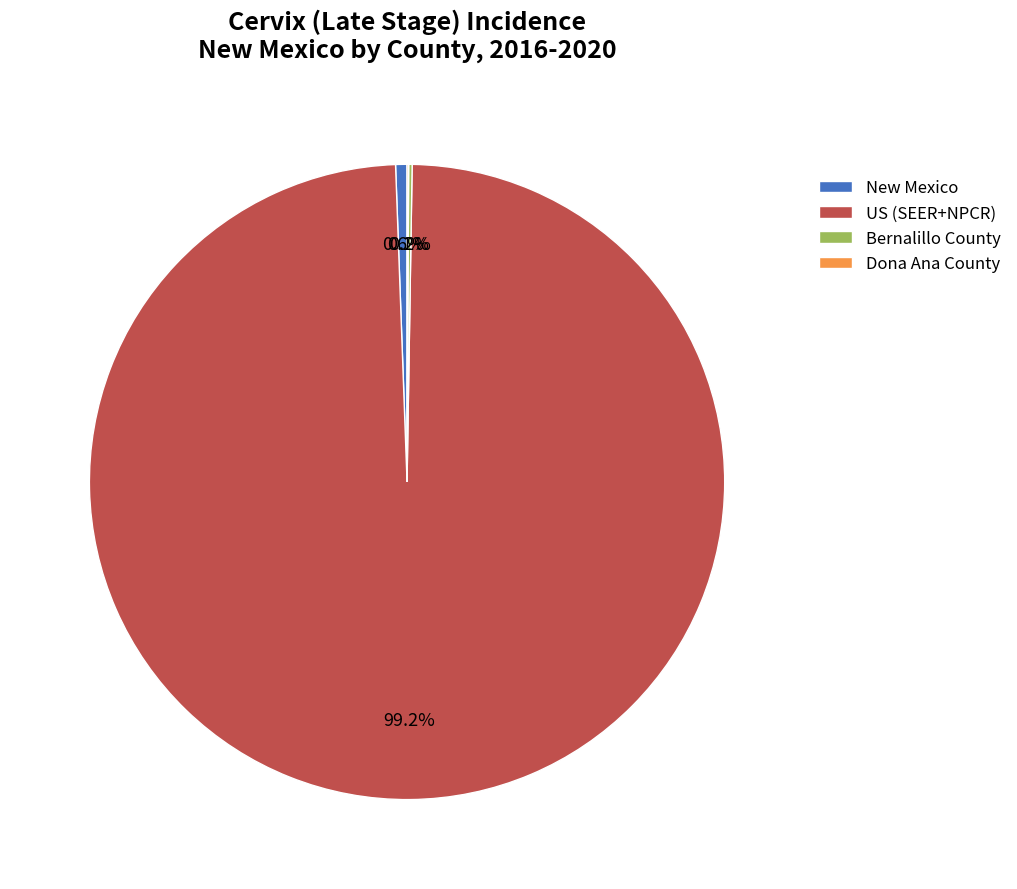

What percentage do US (SEER+NPCR) and New Mexico together represent?

99.7%